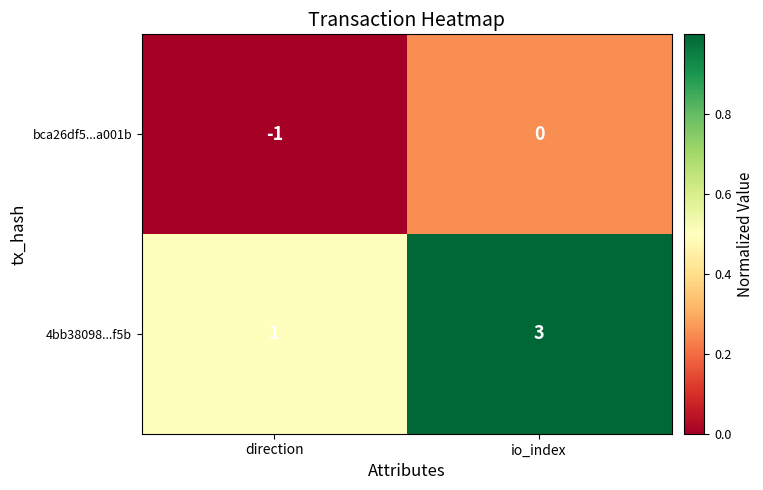

Reading left to right, what are all the values shown in this chart?

bca26df5...a001b: -1	0
4bb38098...f5b: 1	3